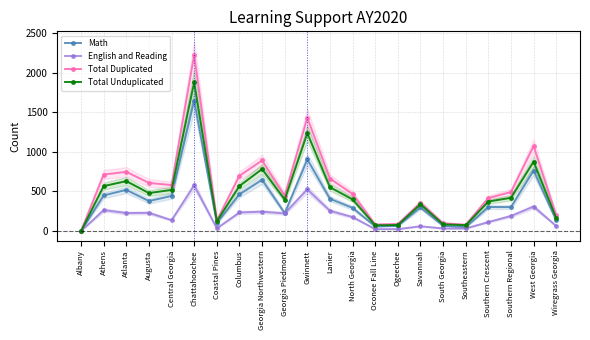

Reading right to left, transcribe all the data shown in this chart.

Math: 133	764	302	303	48	66	297	65	58	292	407	904	225	647	463	100	1647	443	378	520	449	0
English and Reading: 63	308	190	113	32	32	60	24	24	176	255	525	222	244	234	34	576	137	229	227	264	0
Total Duplicated: 196	1072	492	416	80	98	357	89	82	468	662	1429	447	891	697	134	2223	580	607	747	713	0
Total Unduplicated: 163	876	419	372	73	85	338	76	72	399	553	1235	397	782	568	123	1877	519	479	630	567	0